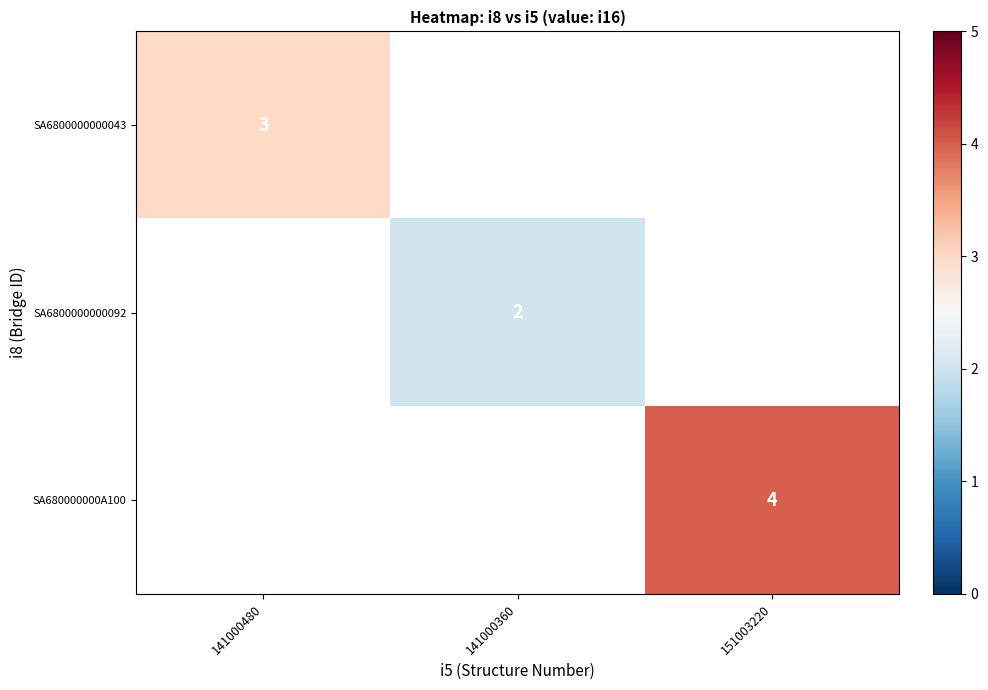

Is it true that SA6800000000092 equals 2 at 141000360?

True